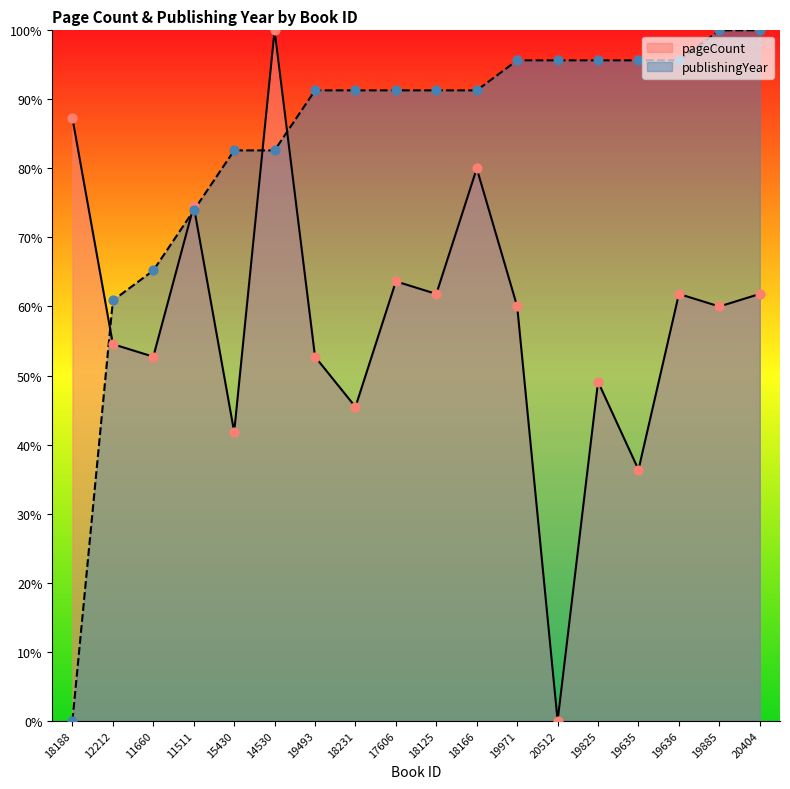

At how many categories does at least one series exceed 27?

18